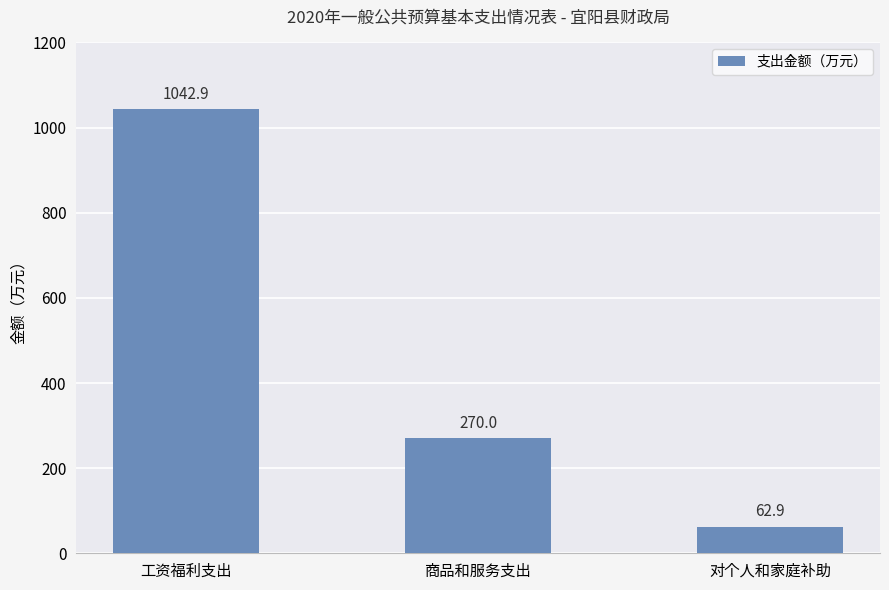

Reading left to right, list all the values displayed in this chart.

工资福利支出=1042.9	商品和服务支出=270.0	对个人和家庭补助=62.9